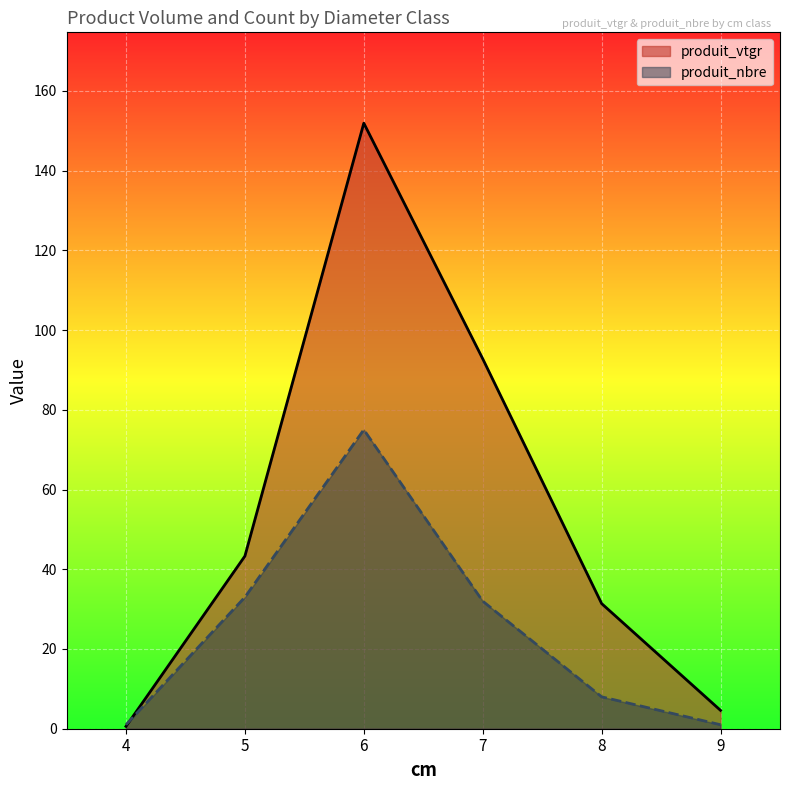

What is the total value across all series at 8?

39.4